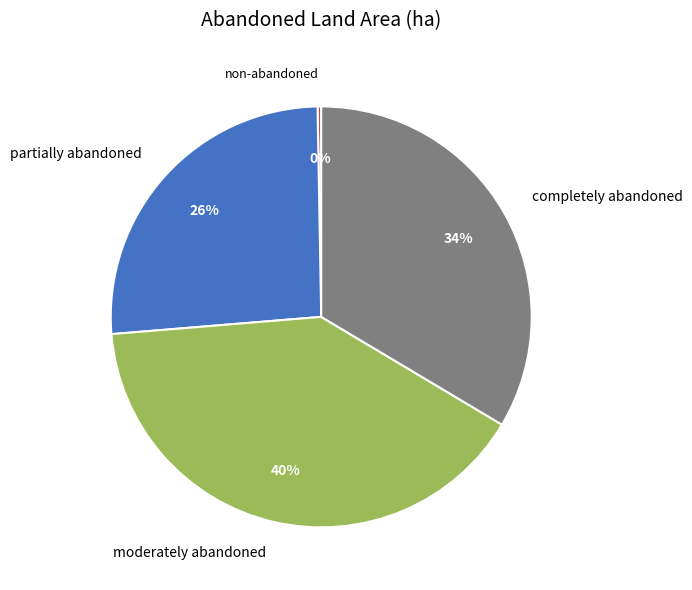

The non-abandoned slice represents 14% of the pie. True or false?

False